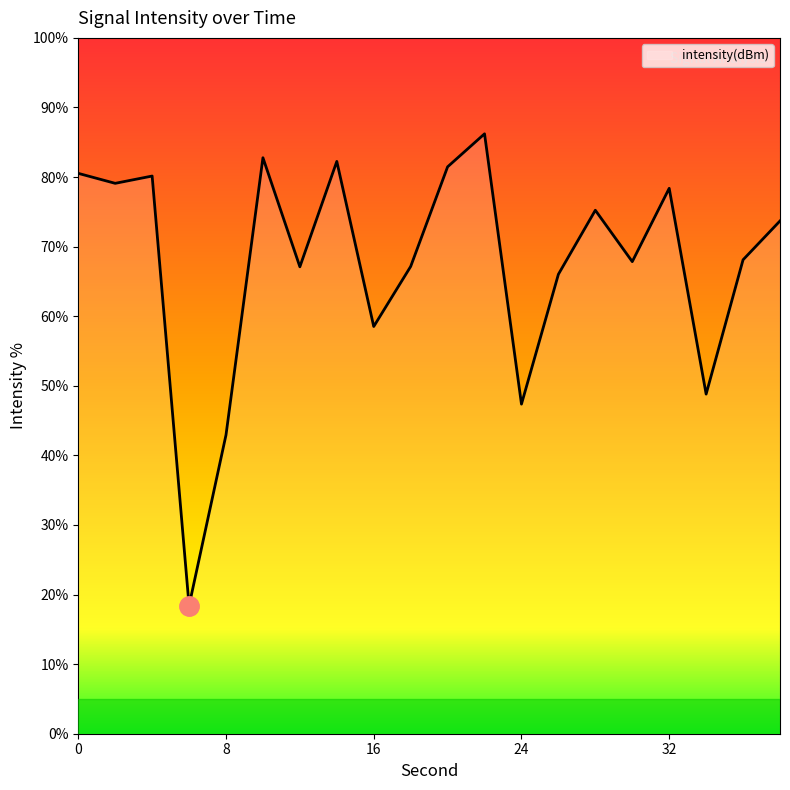

Does the chart display data point markers on the line(s)?

No